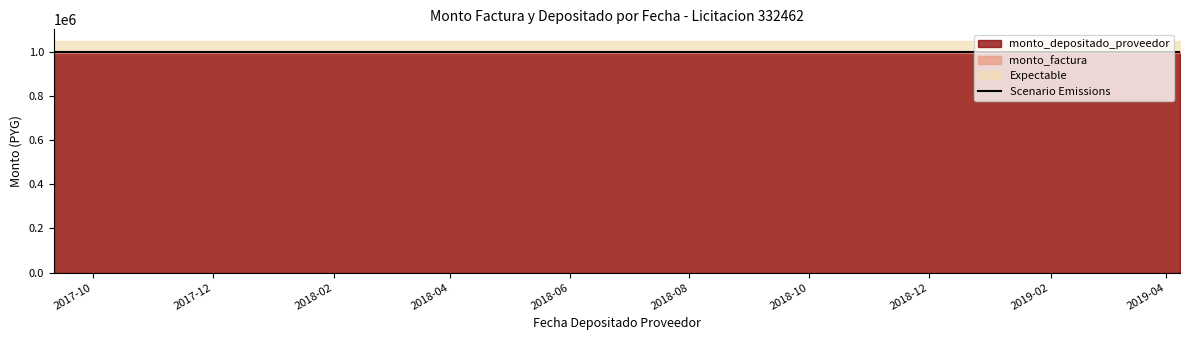

True or false: monto_depositado_proveedor has a value of 311337 at 2018-04-02.

False